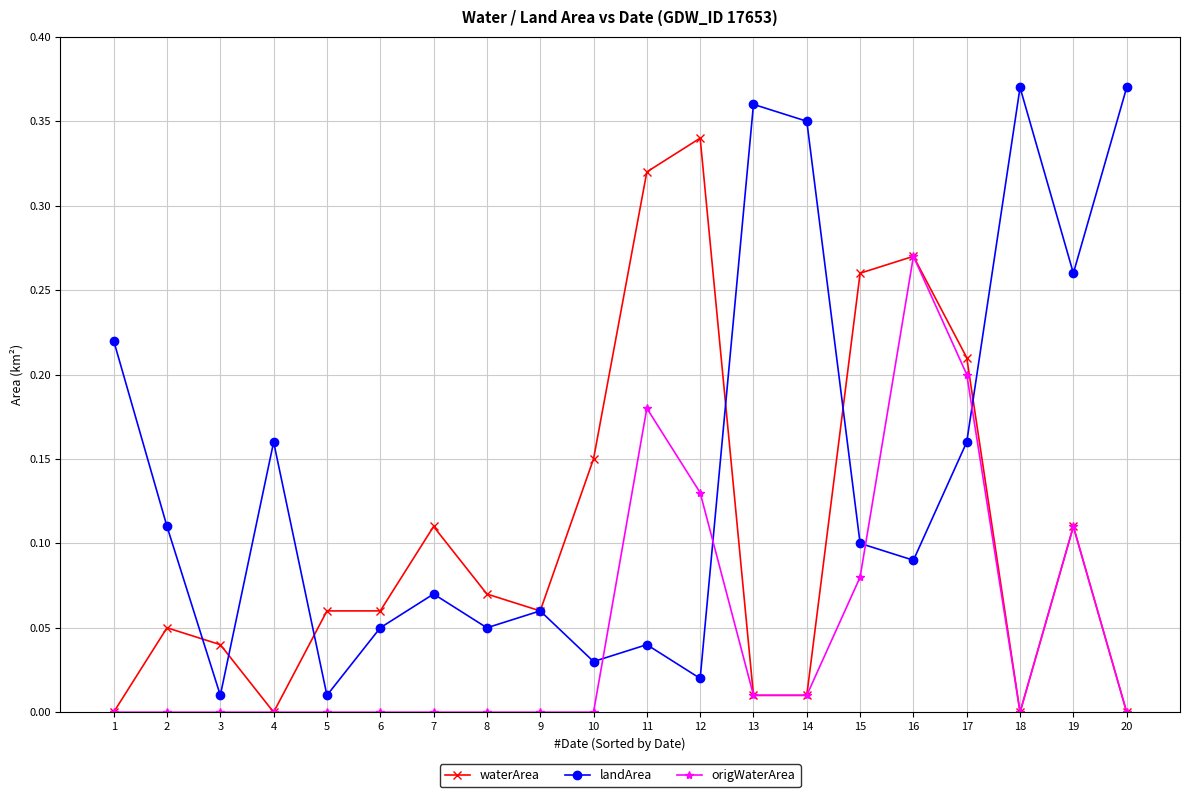

At which category is the sum across all series the highest?

16